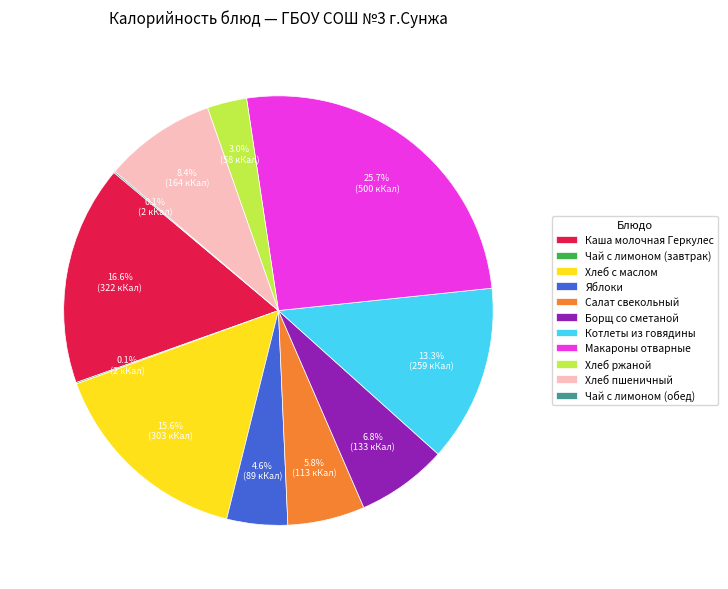

What is the ratio of the value at Макароны отварные to the value at Котлеты из говядины?

1.9